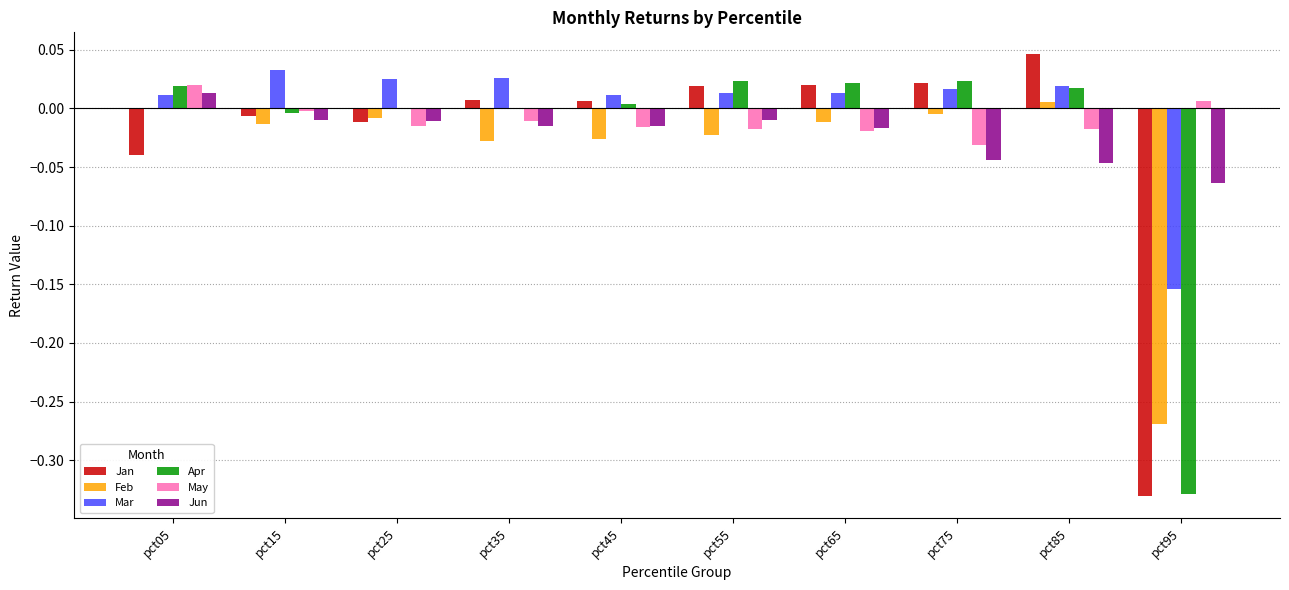

The value of Jun at pct25 is -0.0. True or false?

True